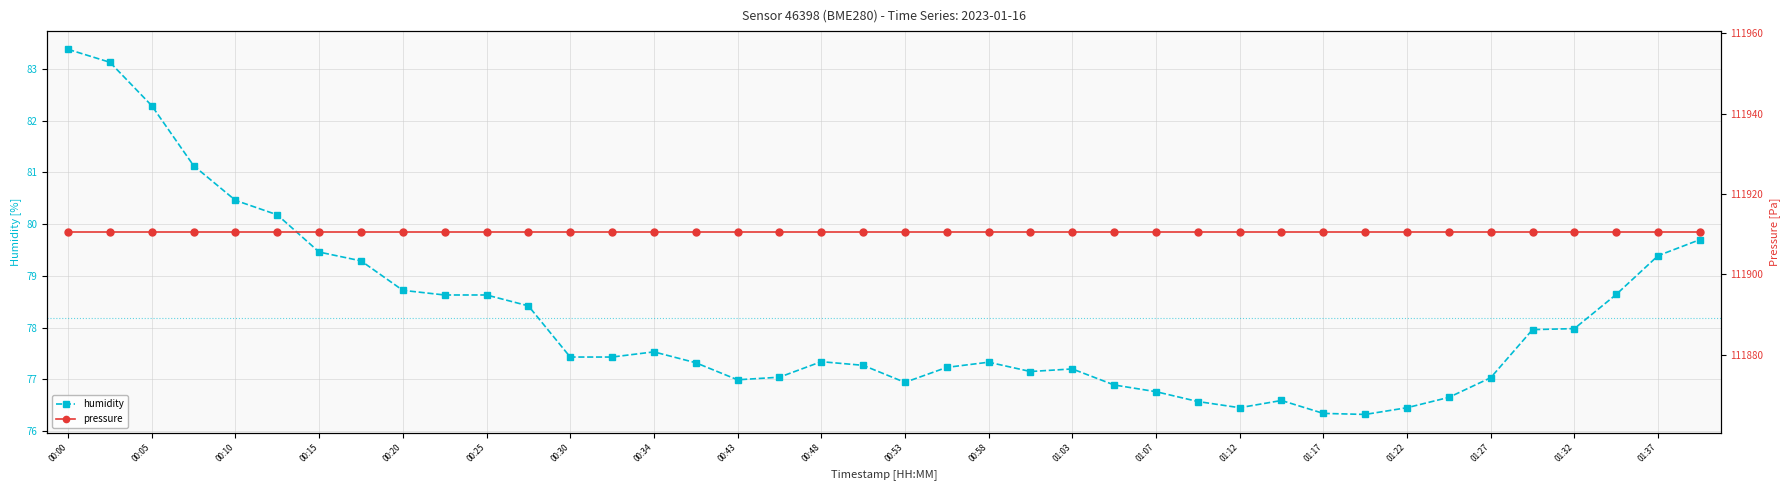

Rank the series by their maximum value, from lowest to highest.

humidity, pressure